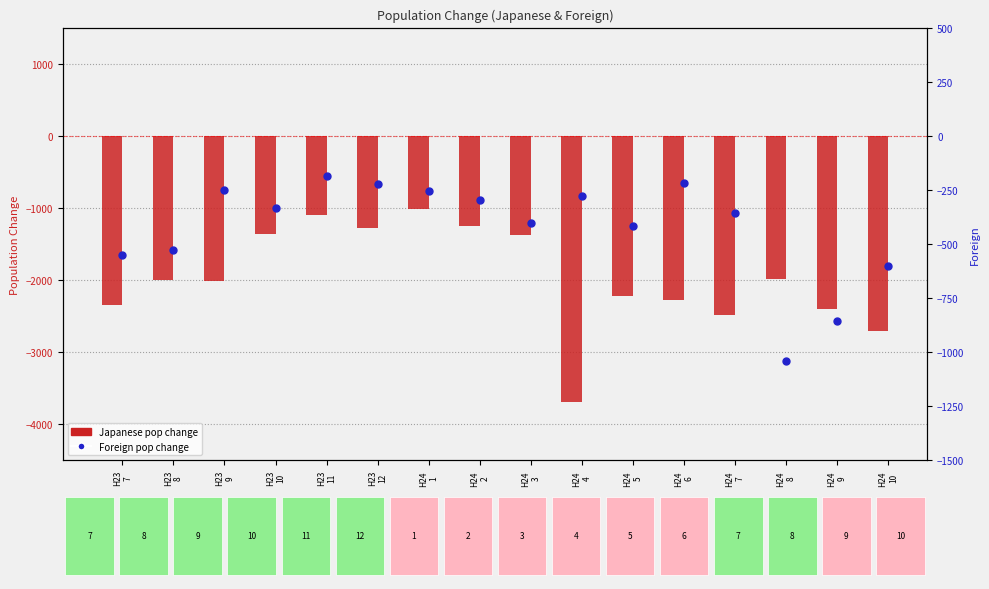

Which series contains the lowest Y value?

Japanese pop change